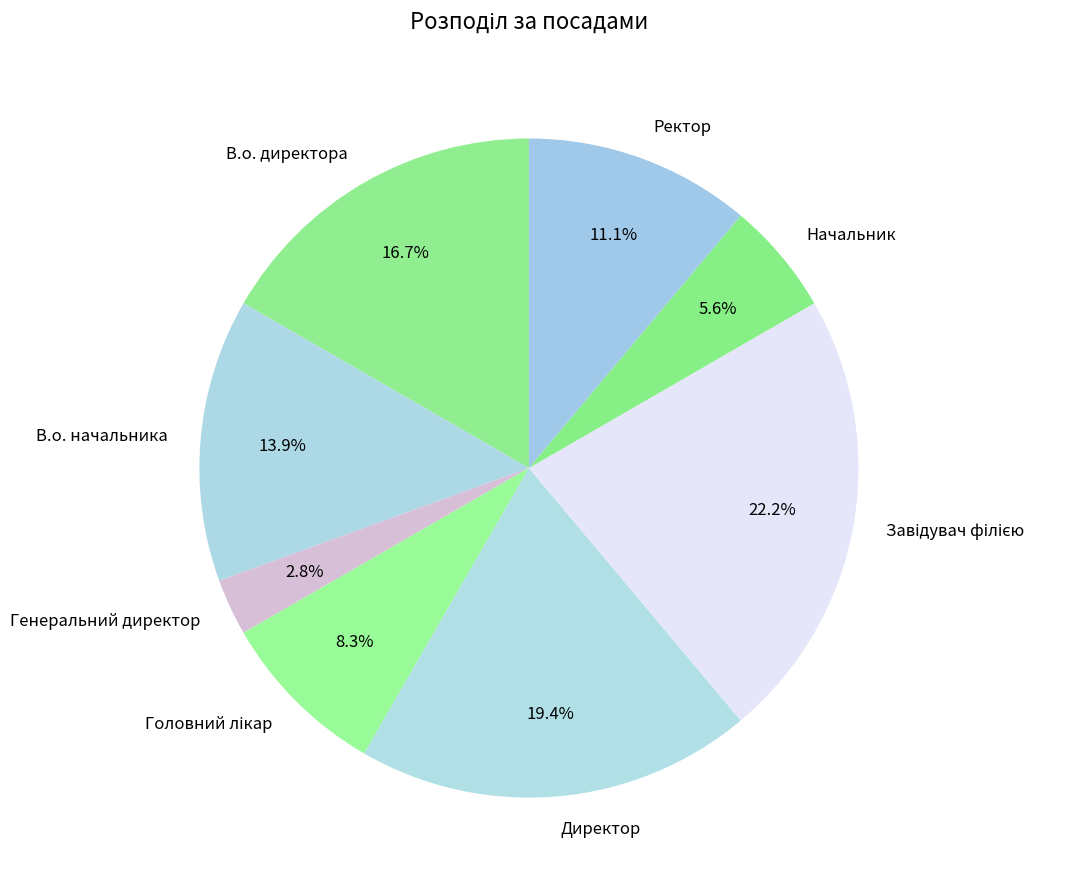

Which category has the smallest portion of the pie?

Генеральний директор